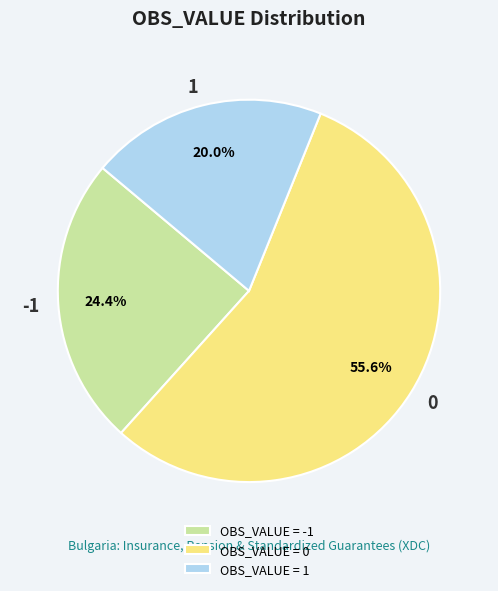

How much of the chart is everything except -1?

75.6%